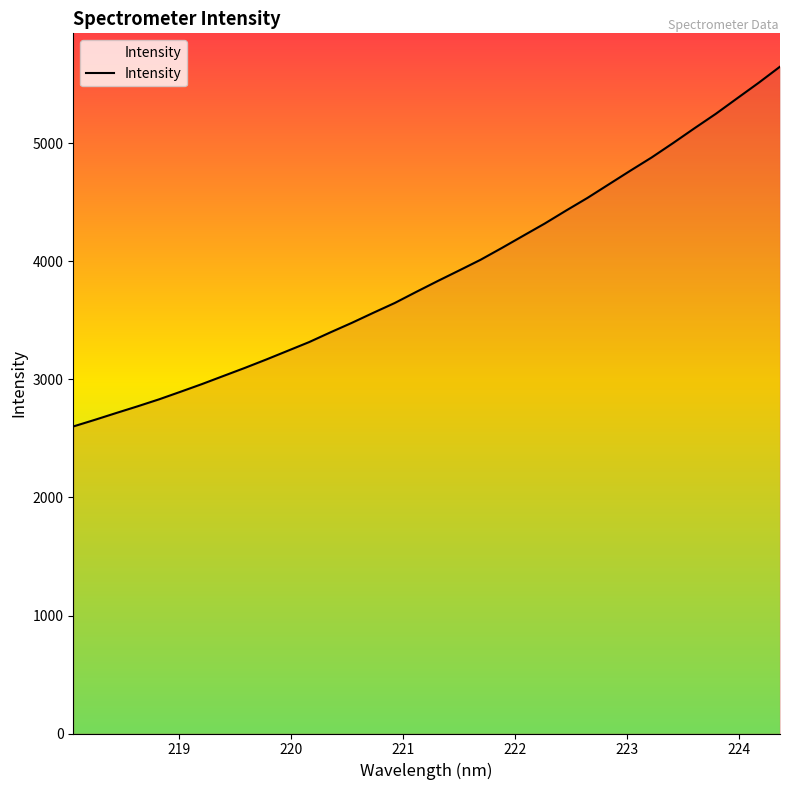

What is the smallest value displayed?

2602.0